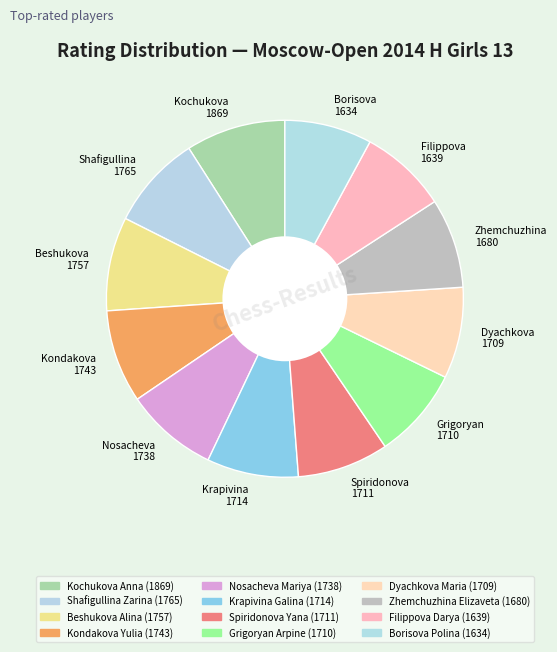

What is the ratio of the value at Borisova 1634 to the value at Spiridonova 1711?

1.0